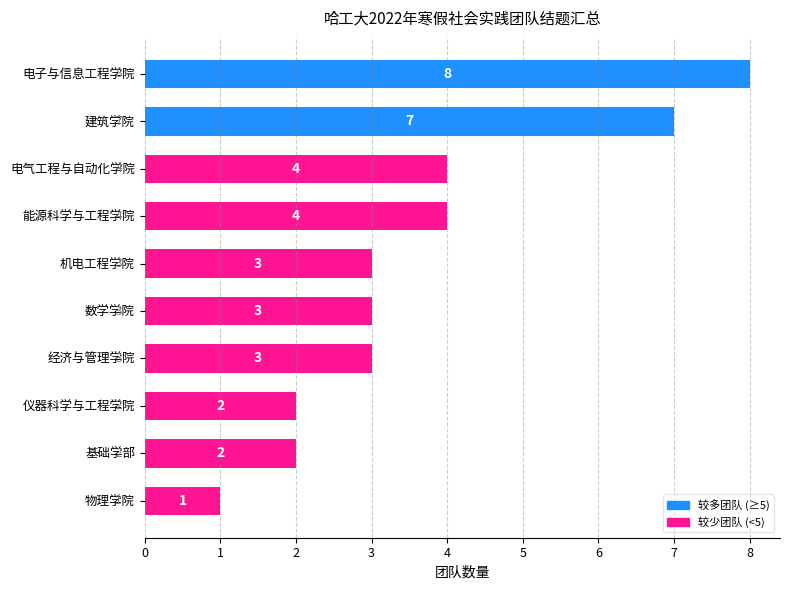

Are the bars grouped side by side (vs. stacked)?

No